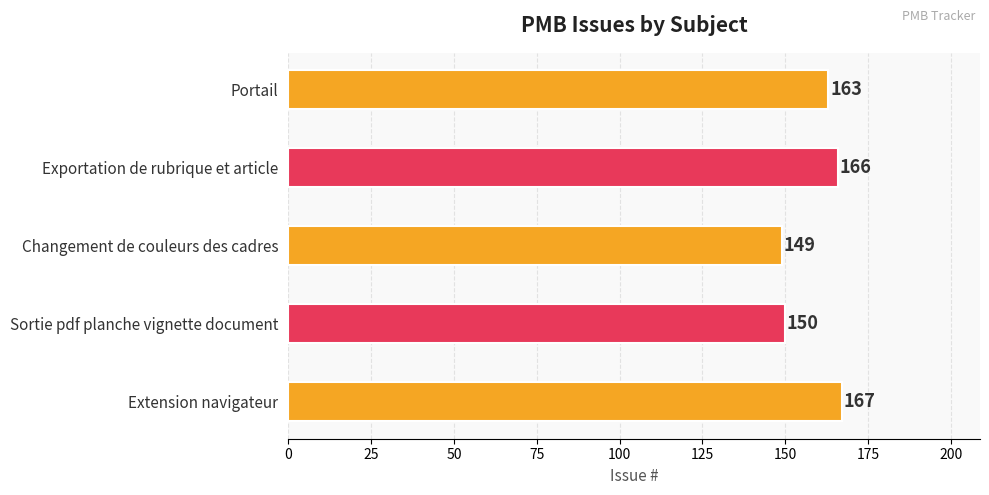

Rank the categories by value from lowest to highest.

Changement de couleurs des cadres, Sortie pdf planche vignette document, Portail, Exportation de rubrique et article, Extension navigateur